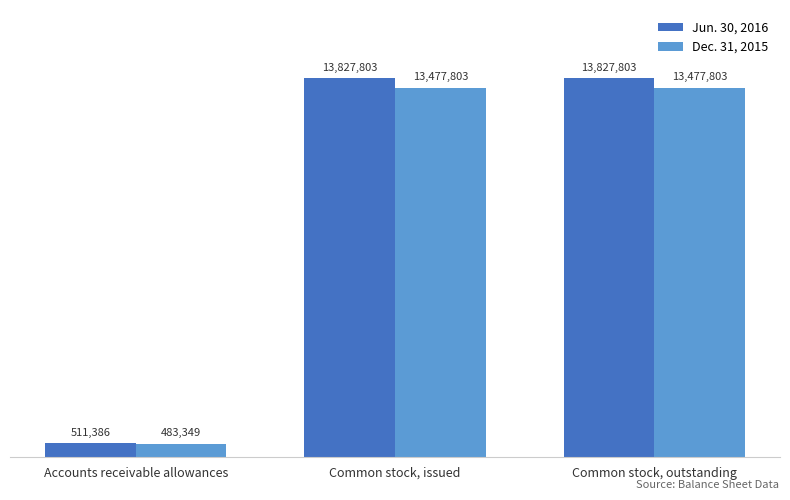

Reading left to right, list all the values displayed in this chart.

Jun. 30, 2016: 511386	13827803	13827803
Dec. 31, 2015: 483349	13477803	13477803